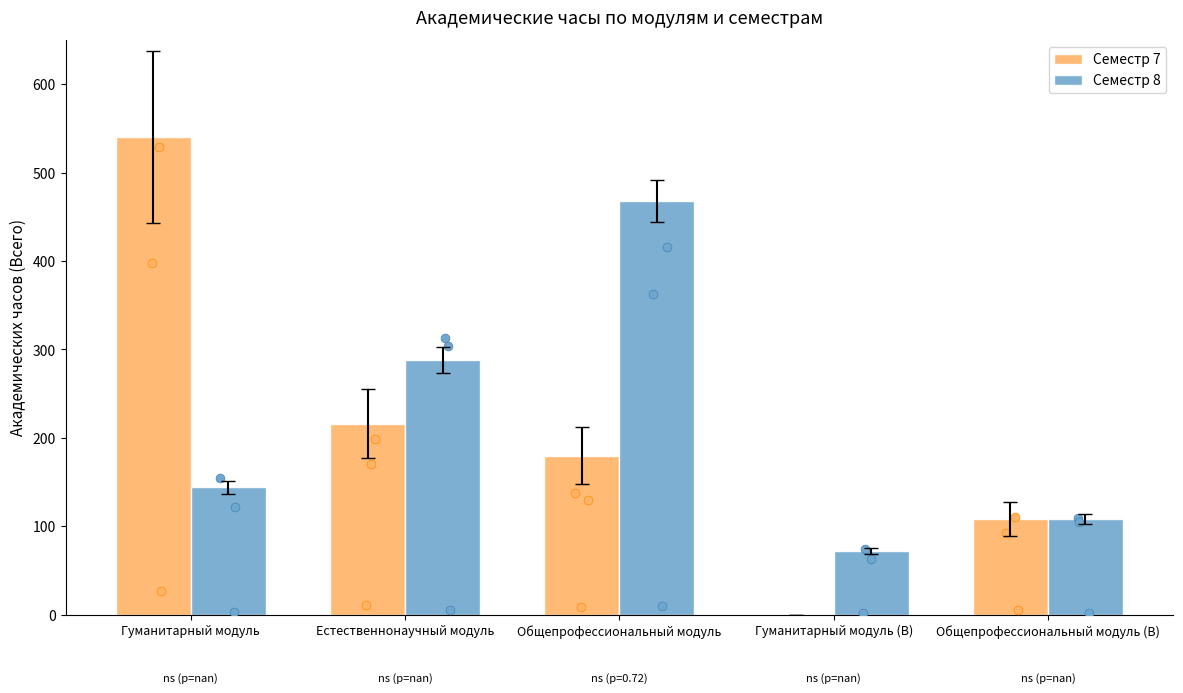

Which series has the largest Y range (max minus min)?

Семестр 7